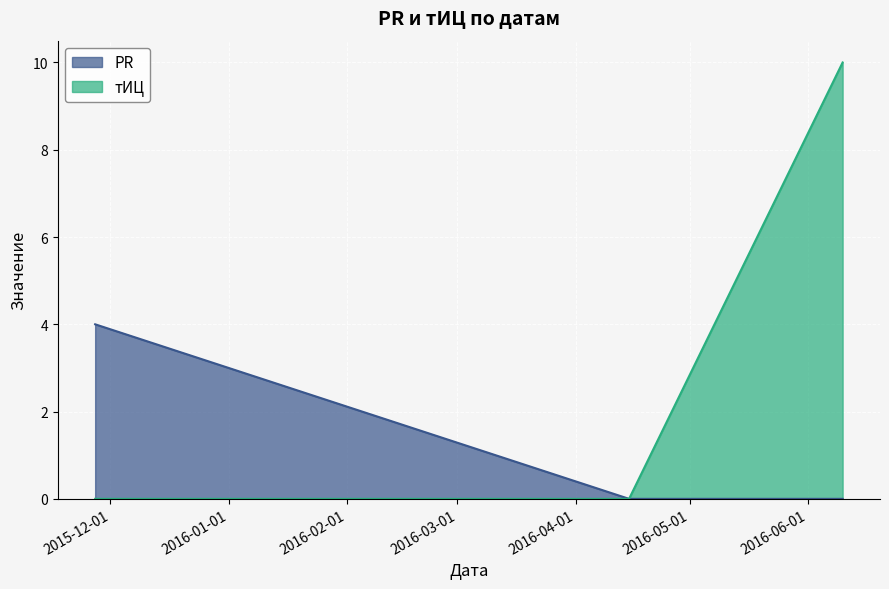

Which label corresponds to the largest value in the chart?

2016-06-10